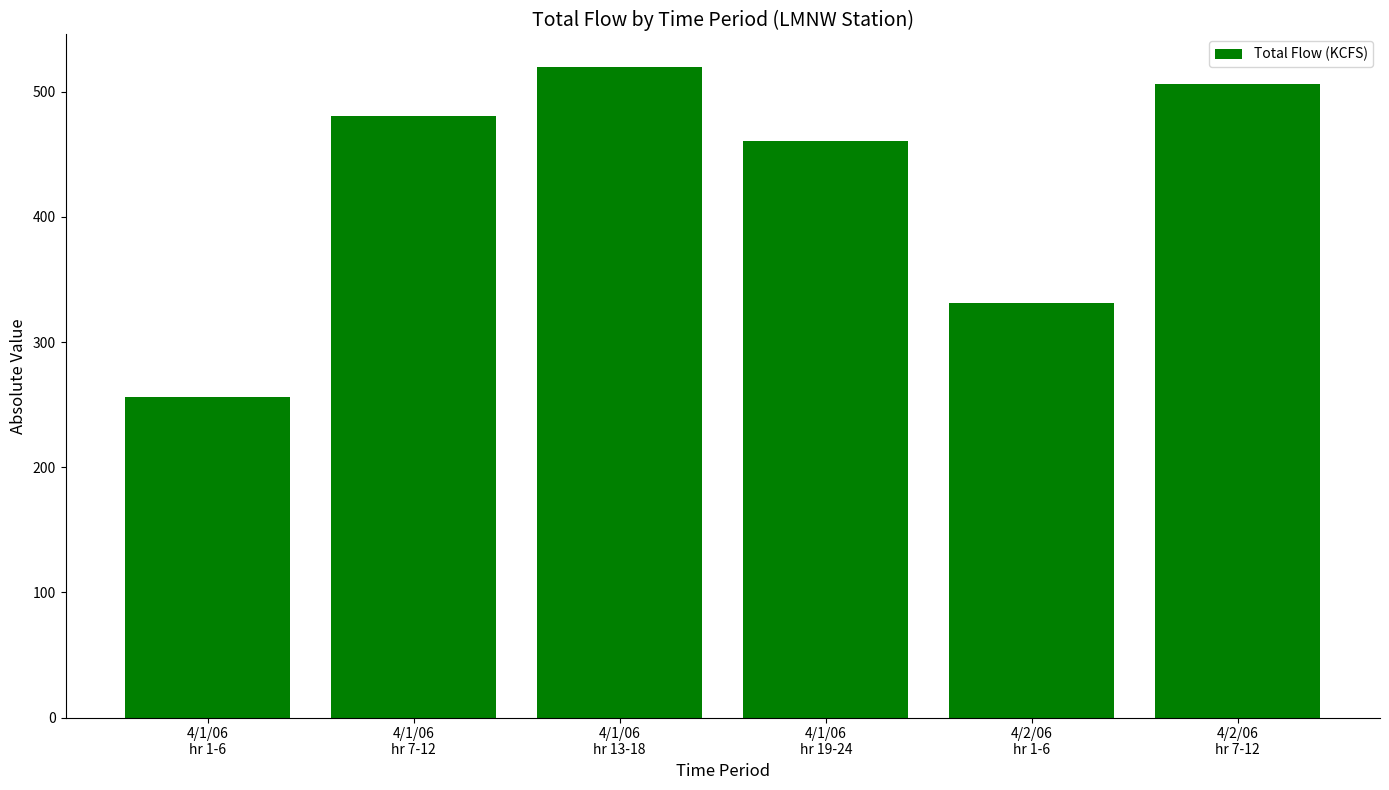

Reading left to right, extract all data points from this chart.

4/1/06
hr 1-6=256.5	4/1/06
hr 7-12=480.6	4/1/06
hr 13-18=519.8	4/1/06
hr 19-24=460.7	4/2/06
hr 1-6=331.4	4/2/06
hr 7-12=506.6